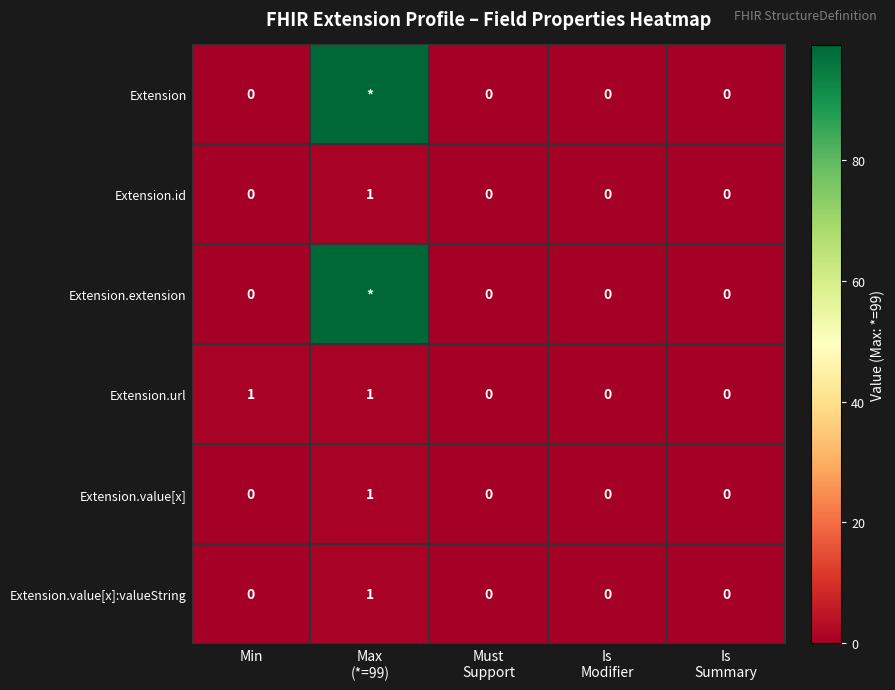

Count the Extension.value[x] values in the range 0 to 1.

5